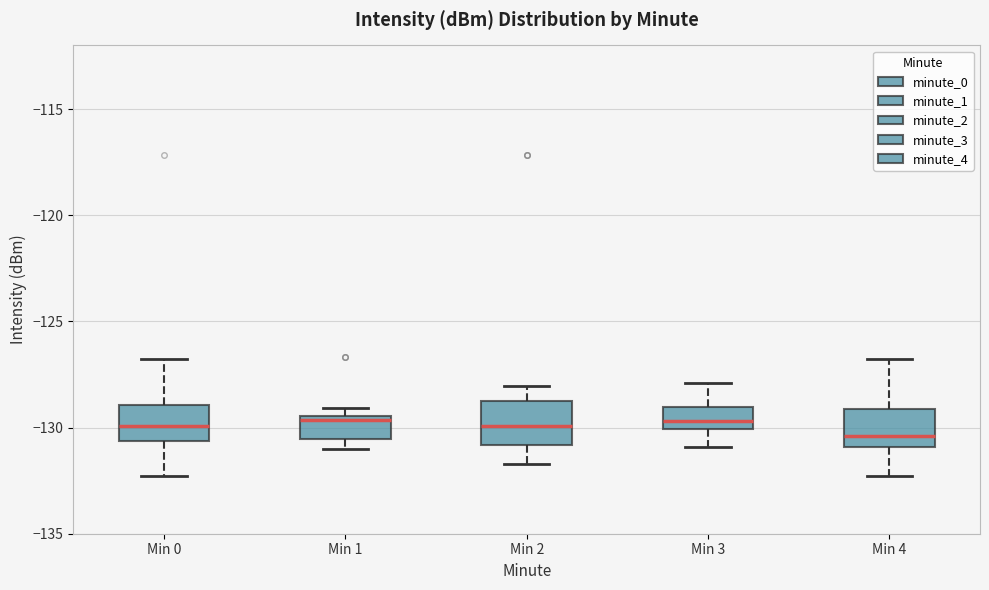

Reading left to right, transcribe this box plot: for each box, give where its median line is, the range the box spans, and where its two whiskers end, as read against the y-axis. The values are not printed on the chart, so give them approximately, as read against the axis.

Min 0: median -130.0, box -130.5 to -129.0, whiskers -132.5 to -127.0
Min 1: median -129.5 (just below the box's upper edge), box -130.5 to -129.5, whiskers -131.0 to -129.0
Min 2: median -130.0, box -131.0 to -128.5, whiskers -131.5 to -128.0
Min 3: median -129.5, box -130.0 to -129.0, whiskers -131.0 to -128.0
Min 4: median -130.5, box -131.0 to -129.0, whiskers -132.5 to -127.0